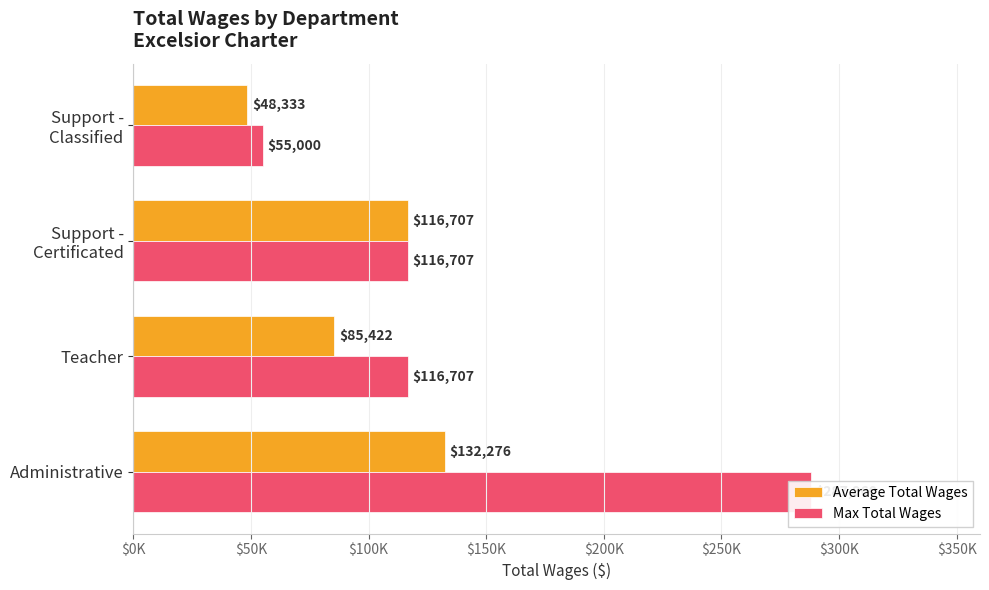

Between Teacher and Support - Certificated, which is larger?

Support - Certificated